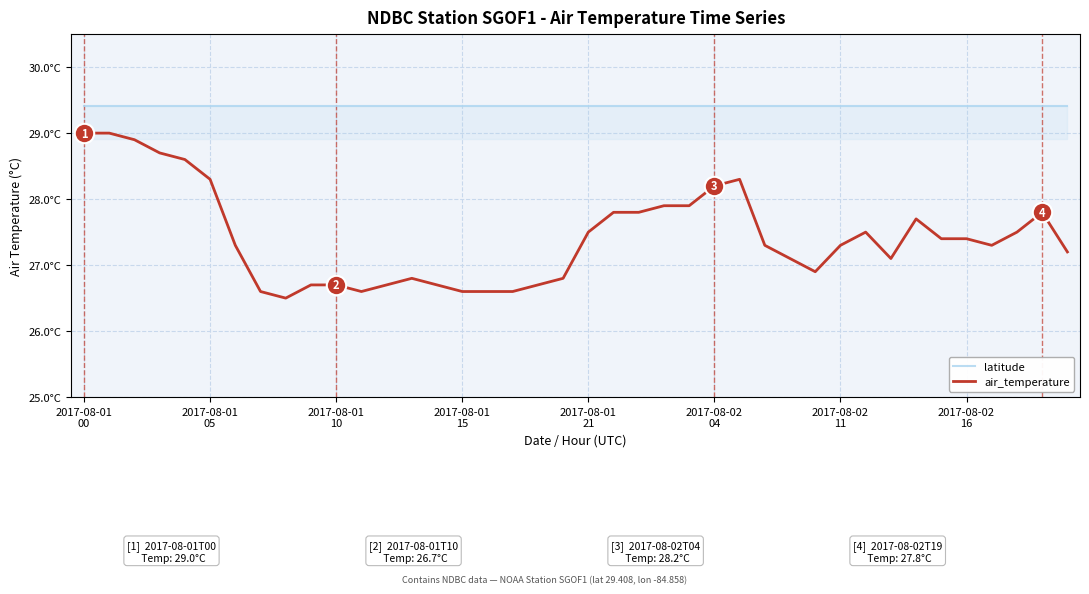

Is this an area chart (filled region under the line)?

Yes